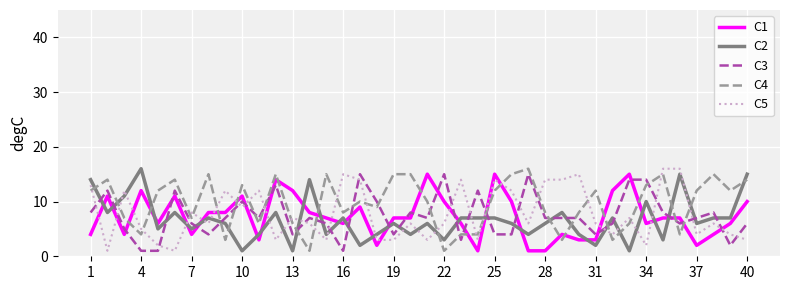

Which series ends up on top after the final intersection of C3 and C5?

C3